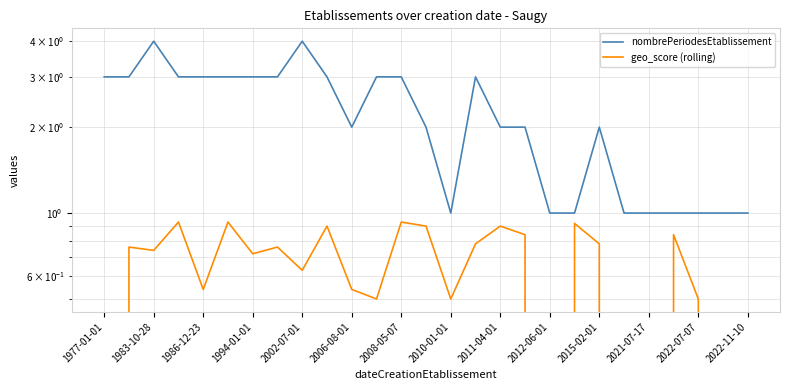

Reading right to left, extract all data points from this chart.

nombrePeriodesEtablissement: 1.0	1.0	1.0	1.0	1.0	1.0	2.0	1.0	1.0	2.0	2.0	3.0	1.0	2.0	3.0	3.0	2.0	3.0	4.0	3.0	3.0	3.0	3.0	3.0	4.0	3.0	3.0
geo_score (rolling): 0.0	0.0	0.5	0.8	0.0	0.0	0.8	0.9	0.0	0.8	0.9	0.8	0.5	0.9	0.9	0.5	0.5	0.9	0.6	0.8	0.7	0.9	0.5	0.9	0.7	0.8	0.0